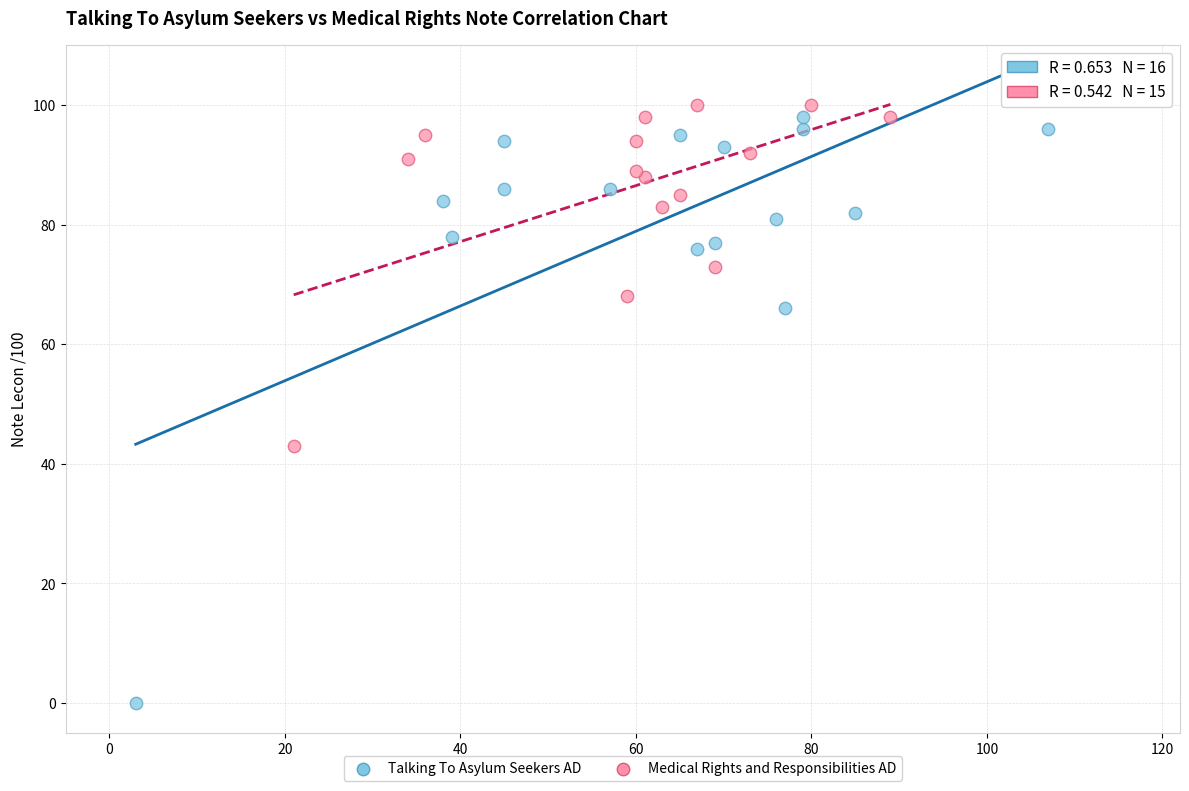

Which series reaches the minimum Y coordinate?

Talking To Asylum Seekers AD